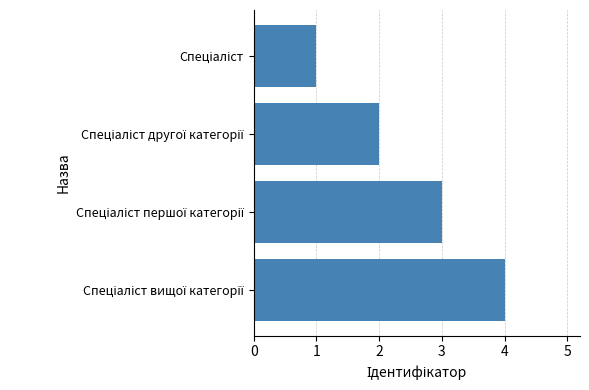

What is the maximum value shown in the chart?

4